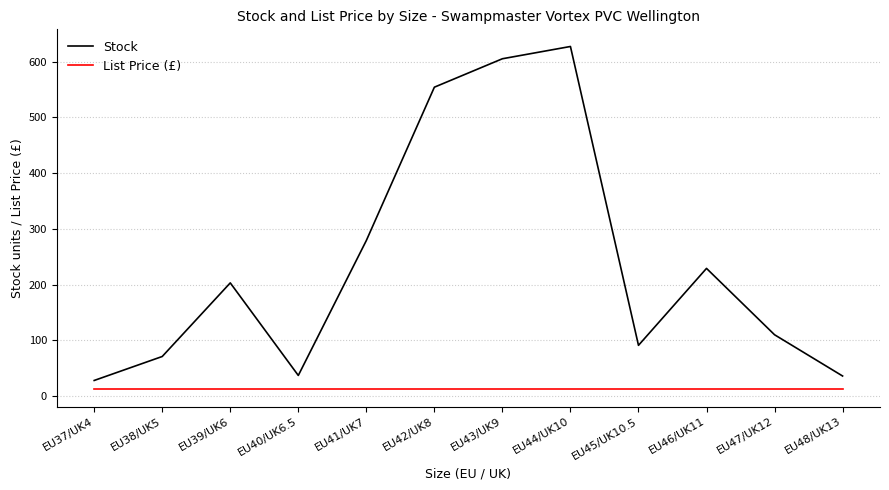

What is the highest value of the Stock series?

627.0